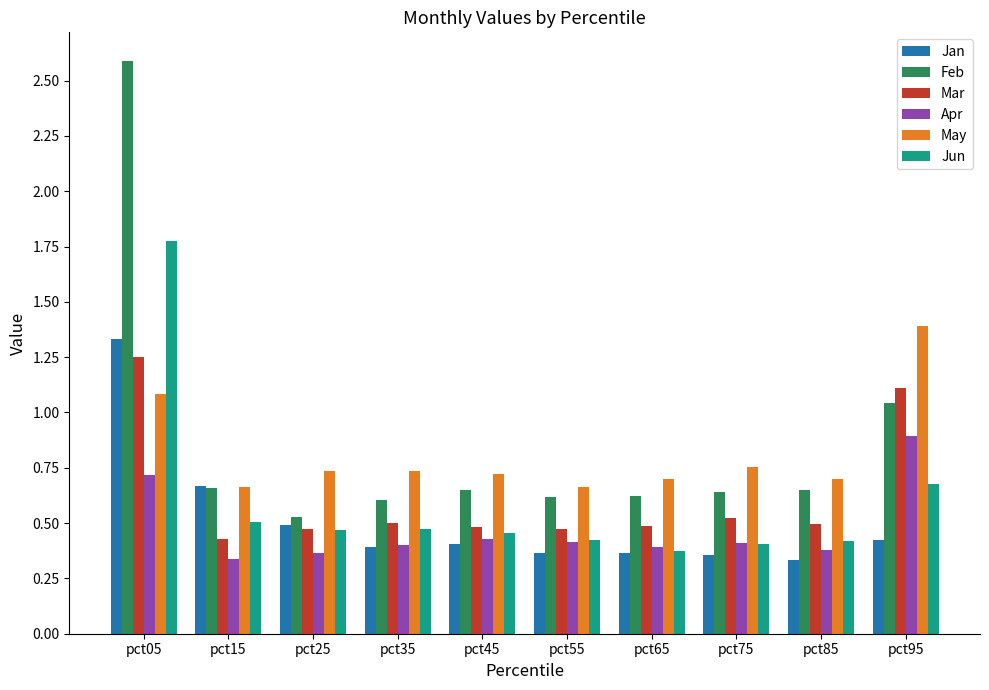

Which series has the widest spread of values?

Feb